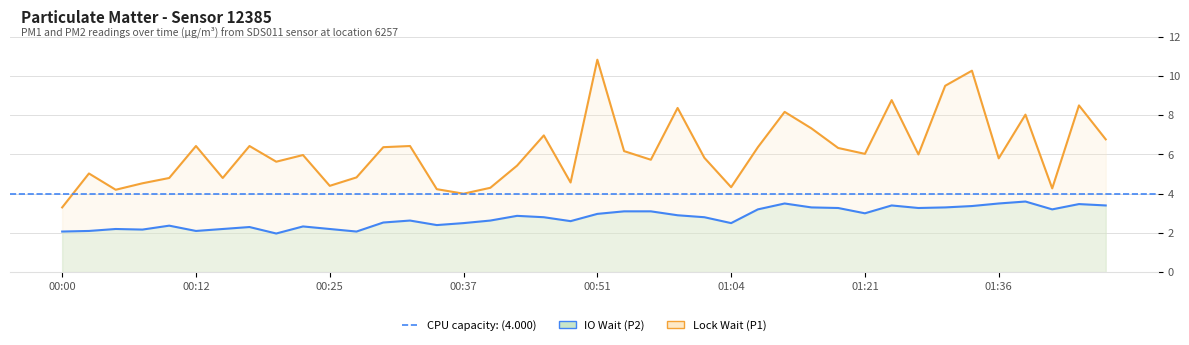

What is the approximate value of P2 at 01:39?

3.6